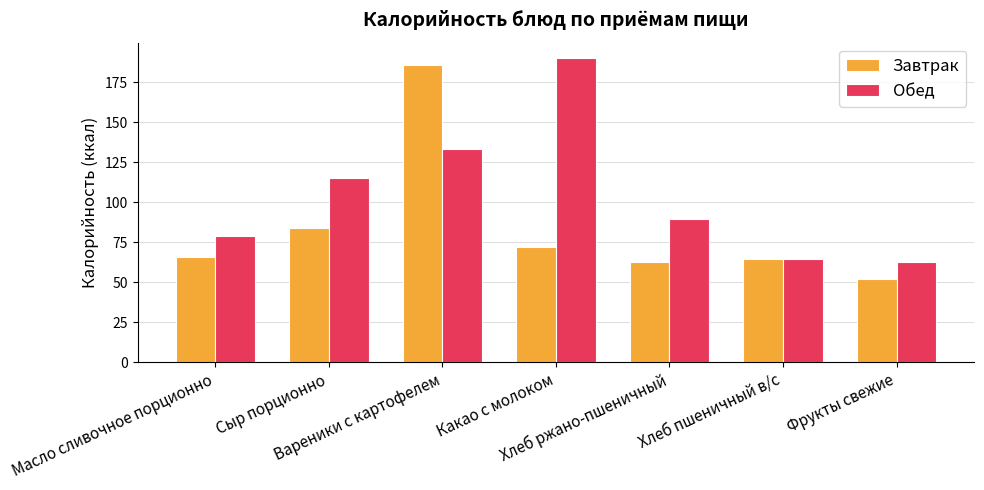

Rank the series at Фрукты свежие from lowest to highest value.

Завтрак, Обед